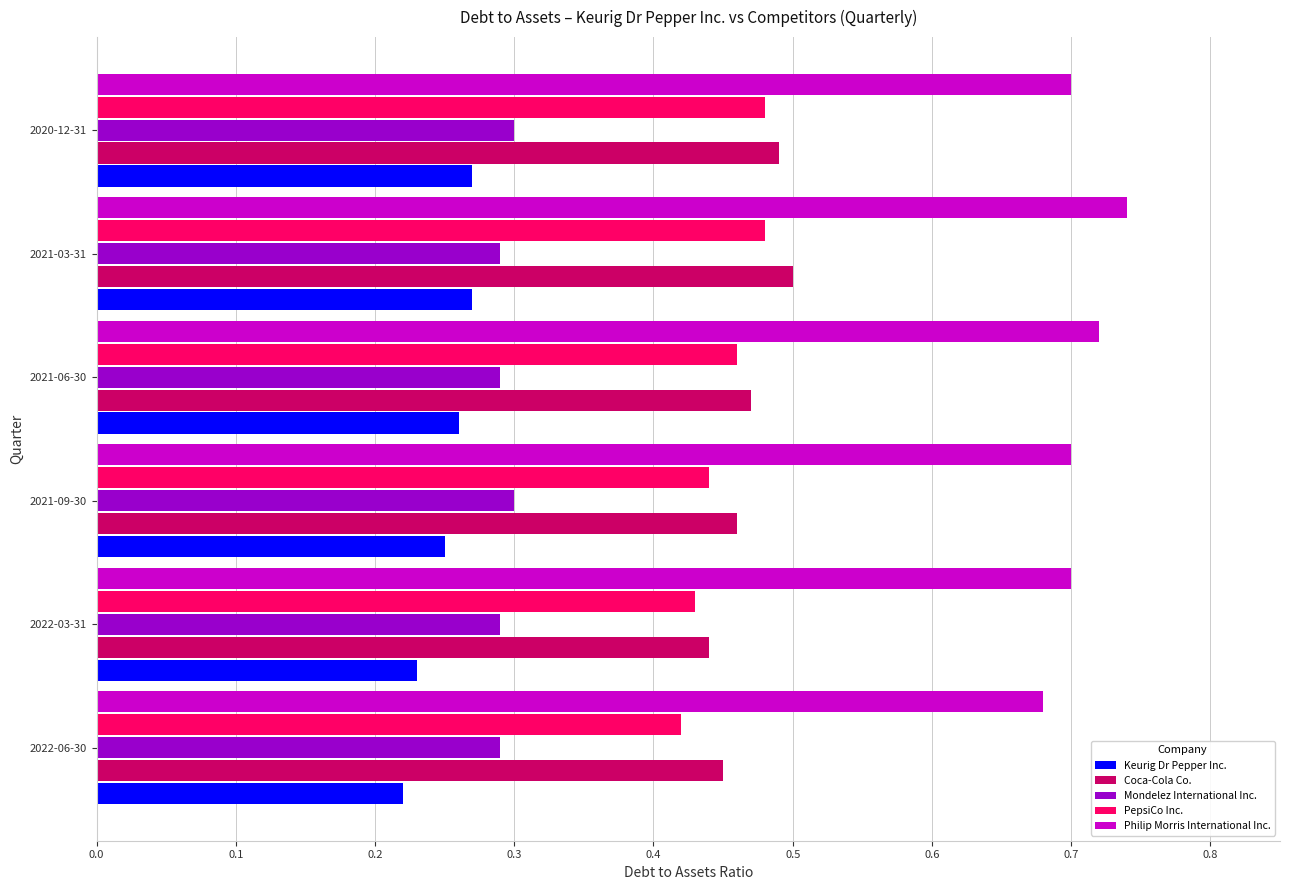

What is the sum of all Philip Morris International Inc. values?

4.2